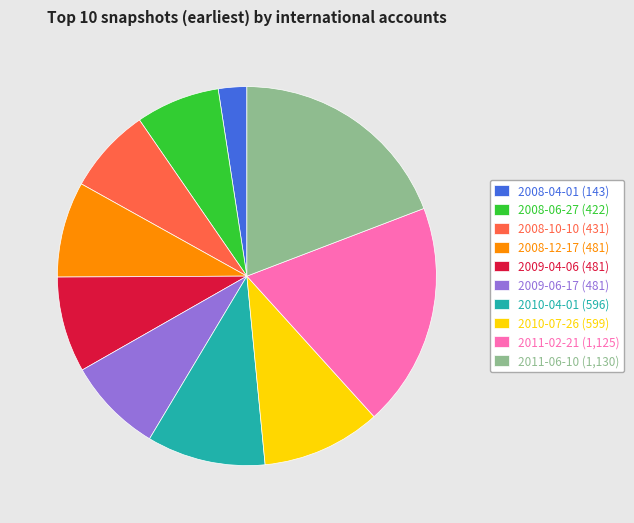

What is the ratio of the value at 2008-10-10 (431) to the value at 2010-04-01 (596)?

0.7